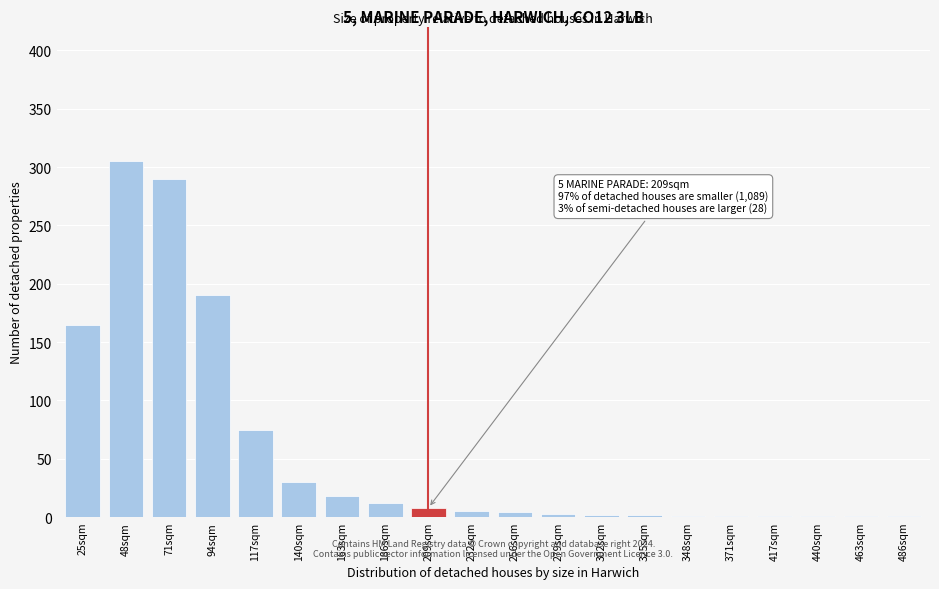

True or false: the data shows 1 at 486sqm.

True